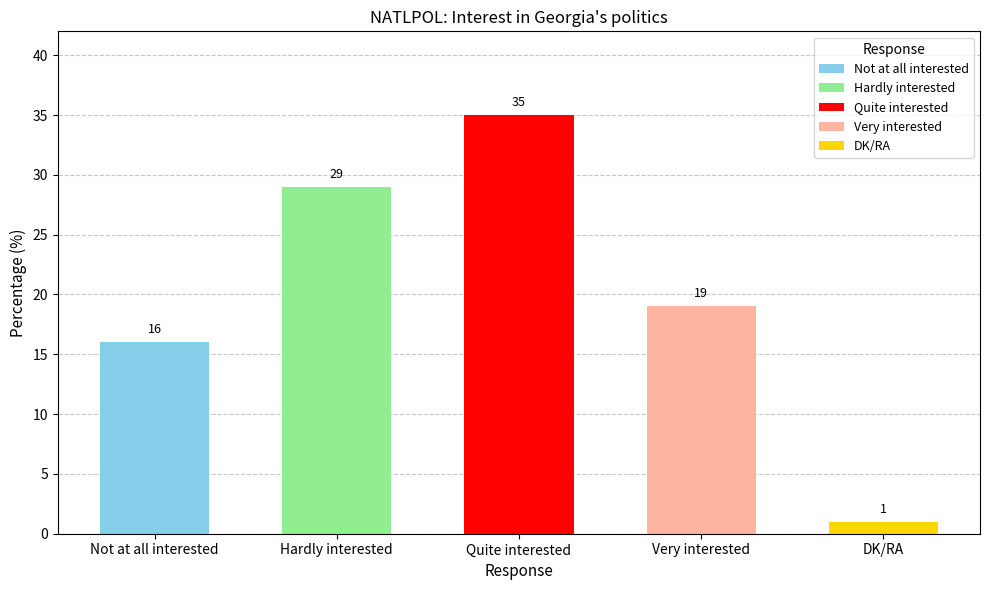

Reading left to right, what are all the values shown in this chart?

16	29	35	19	1